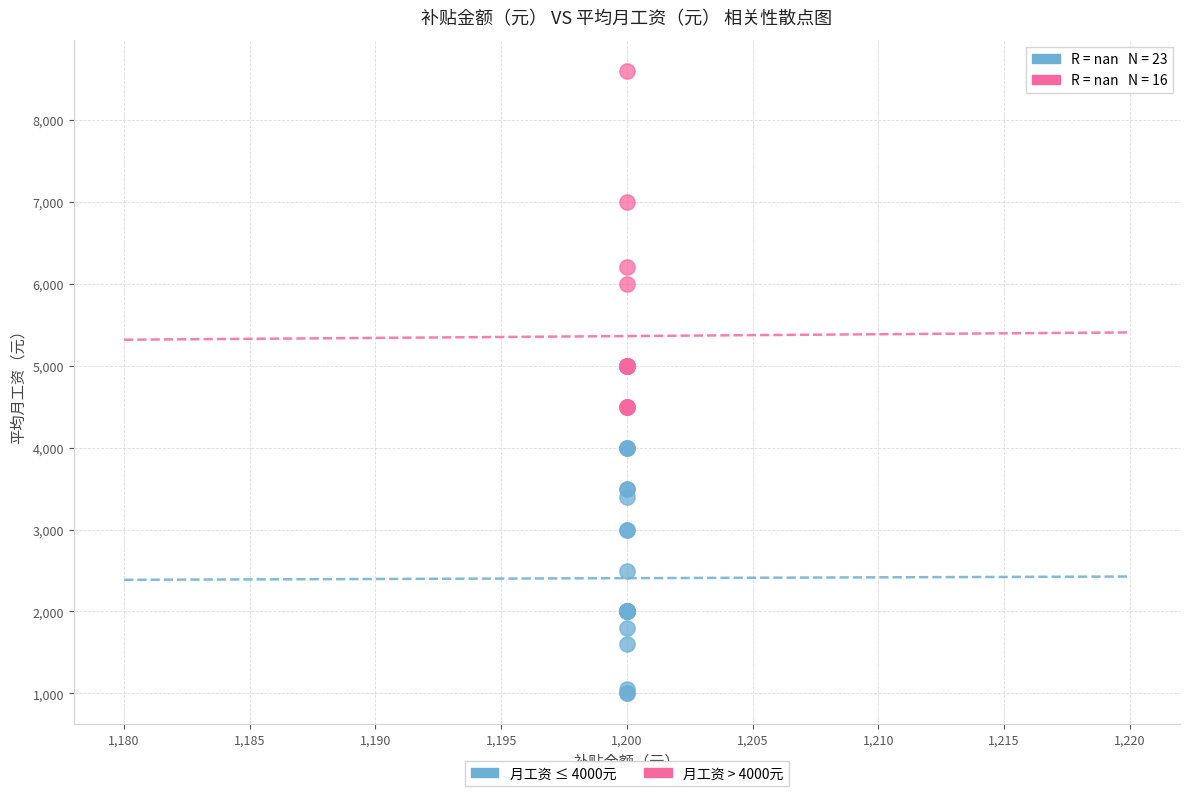

Which series contains the lowest Y value?

月工资 ≤ 4000元